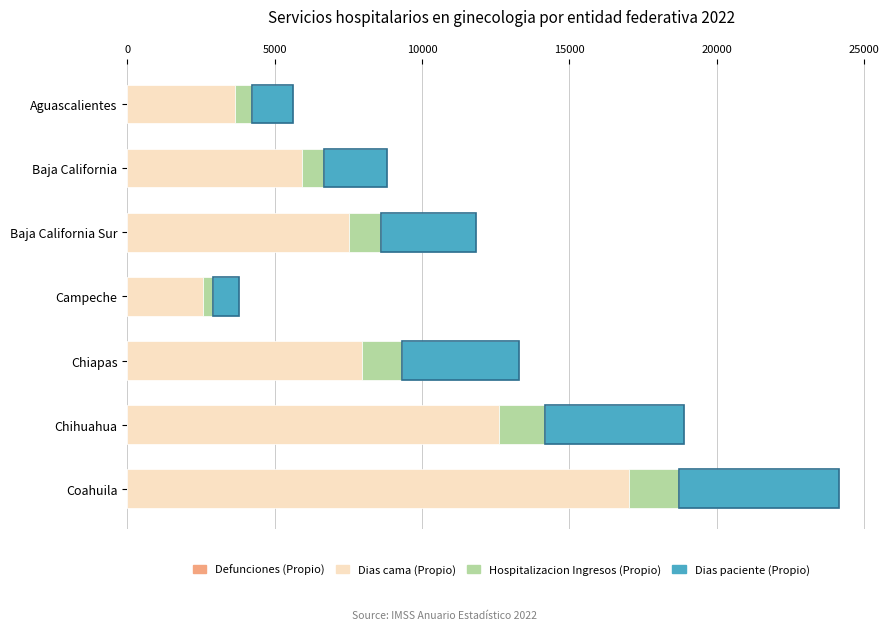

At which category is the sum across all series the highest?

Coahuila